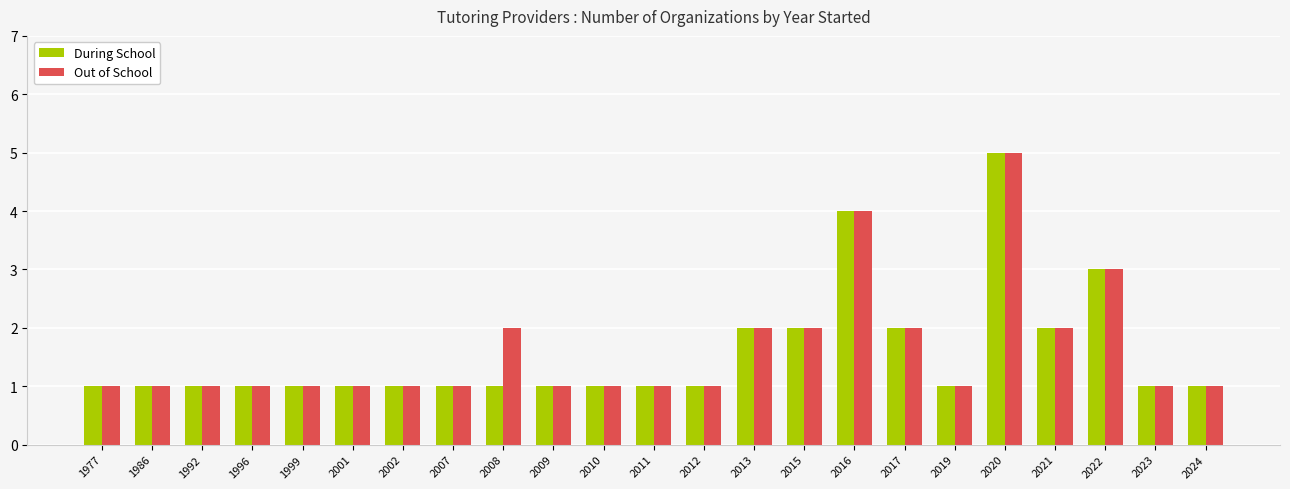

What is the maximum value for During School?

5